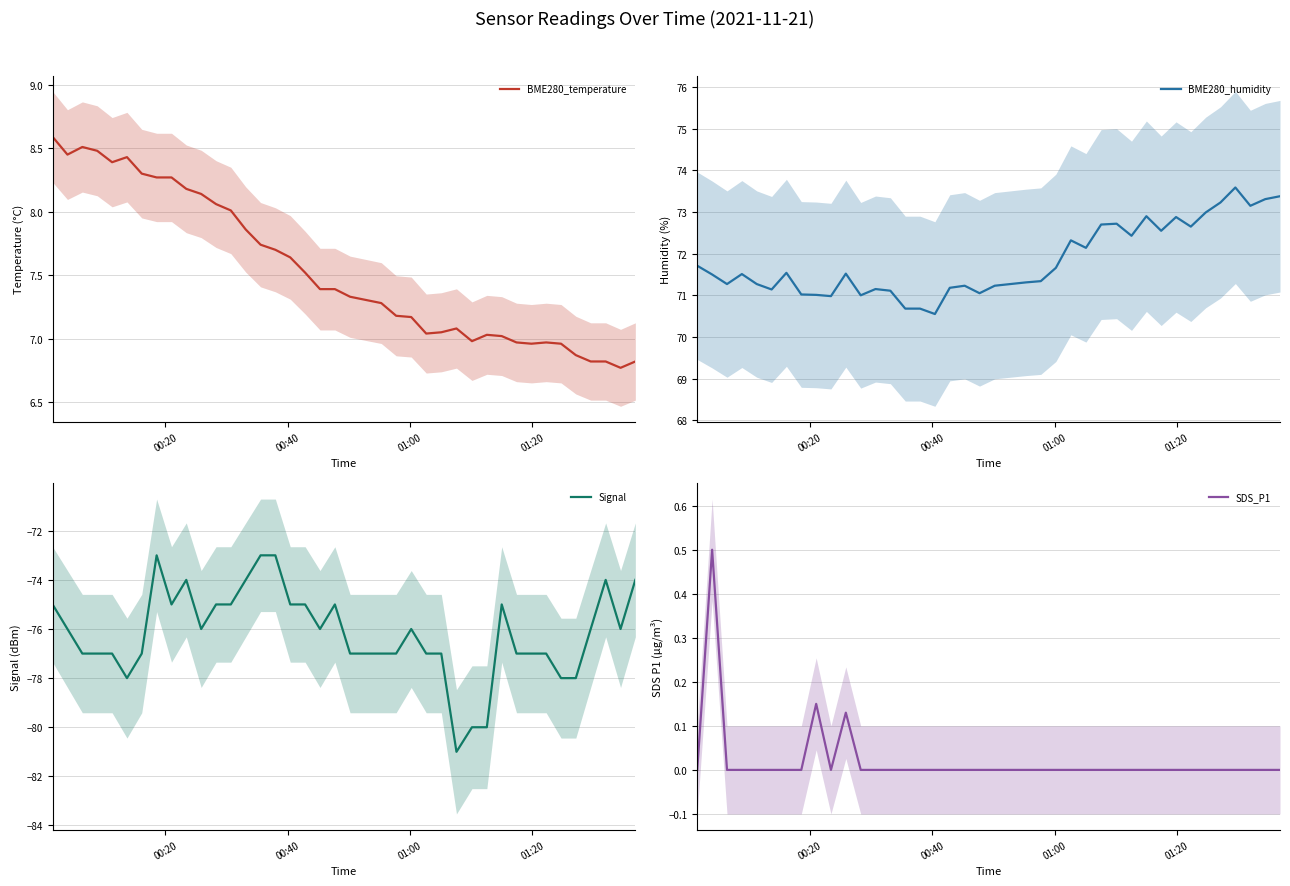

What is the greatest value displayed?

73.6